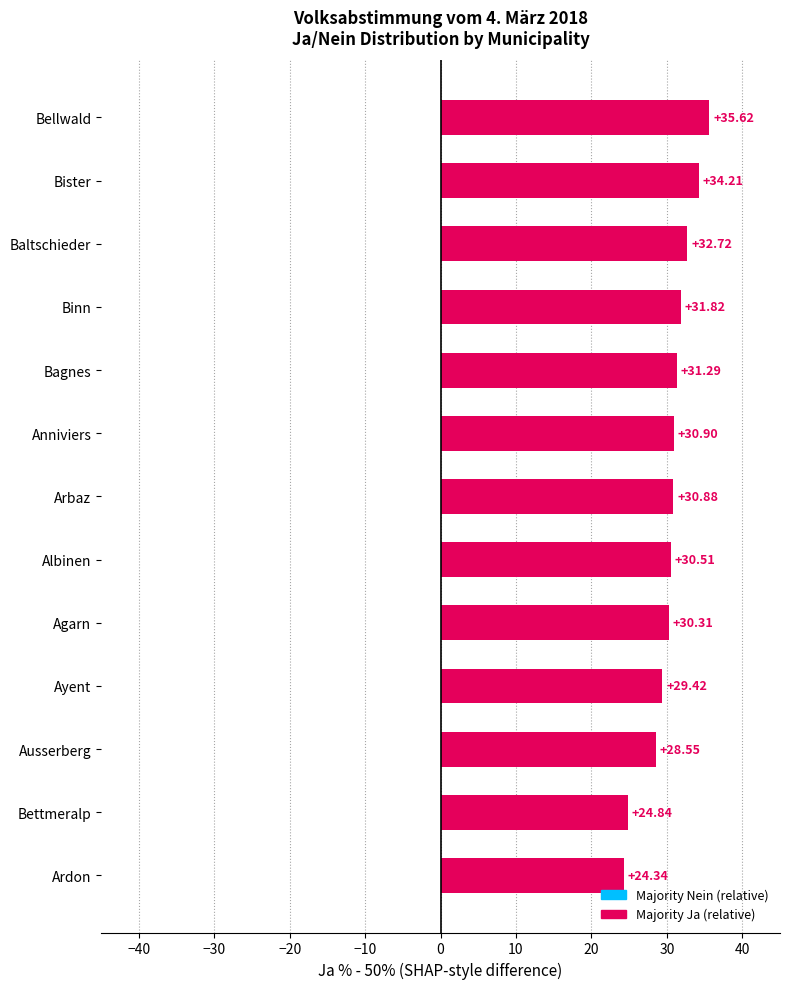

At which label is the value closest to 29?

Ayent